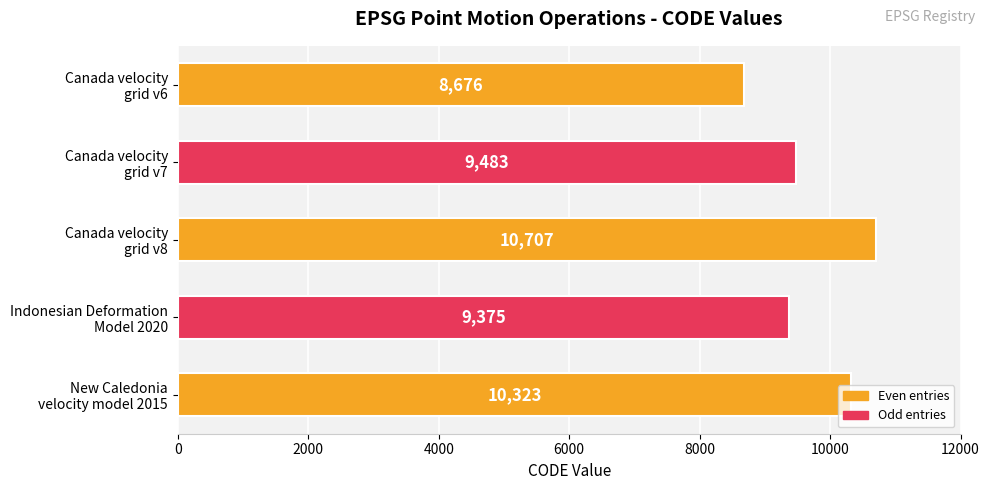

What is the value of the 1st bar from the top?

8676